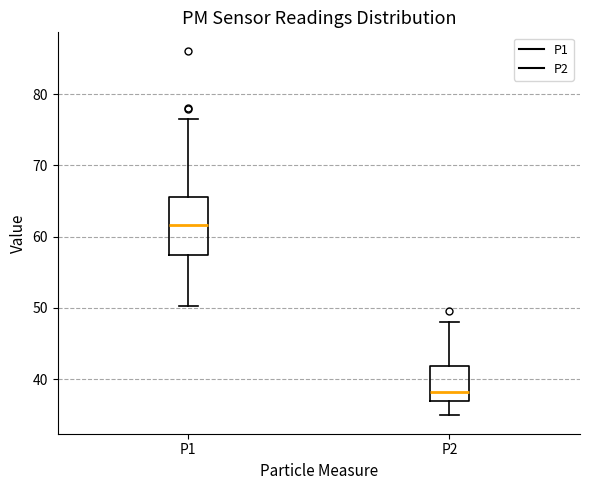

Which box's median line is the lowest?

P2